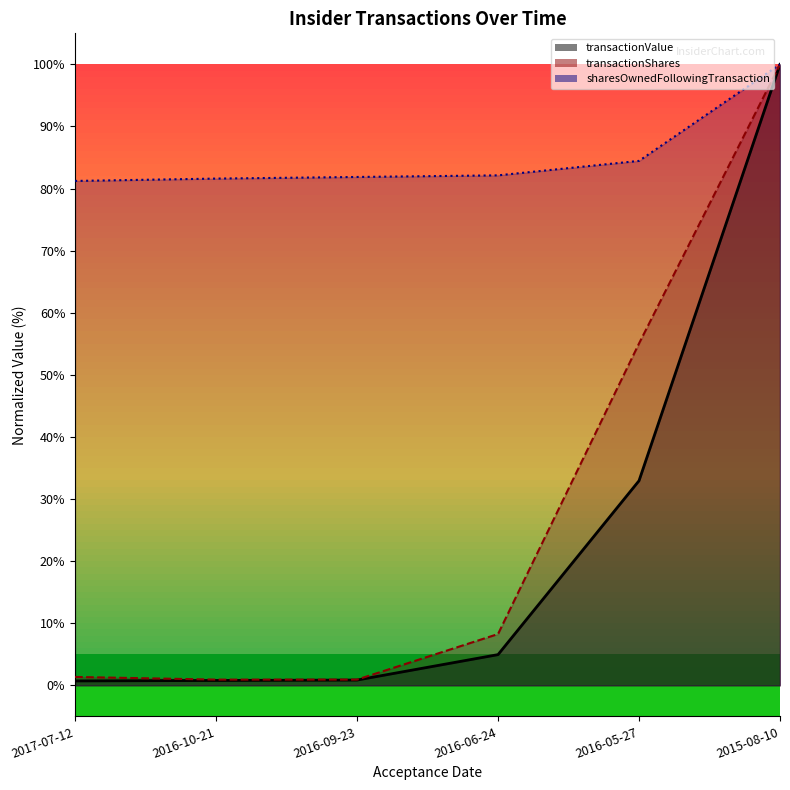

What is the label of the 1st point from the right?

2015-08-10